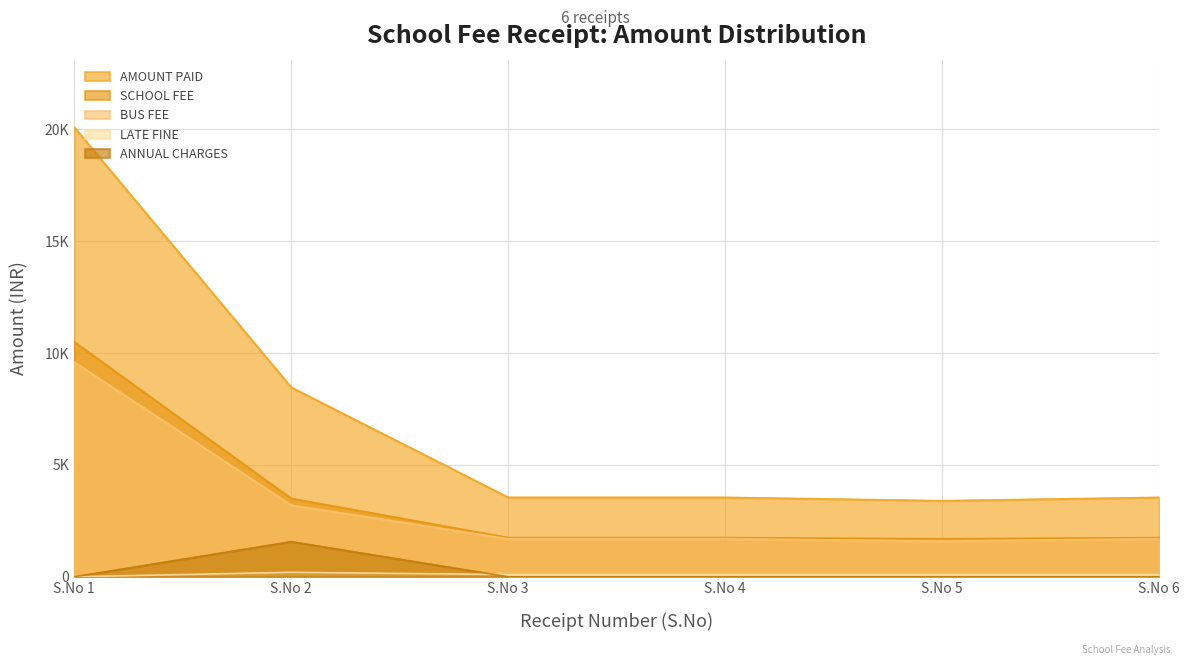

The value of LATE FINE at S.No 4 is 152. True or false?

False